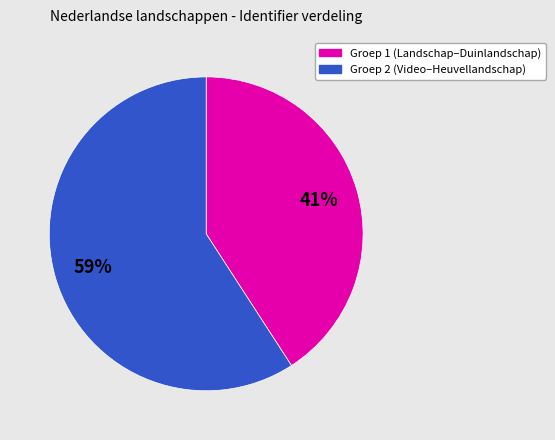

How many segments does this pie chart have?

2